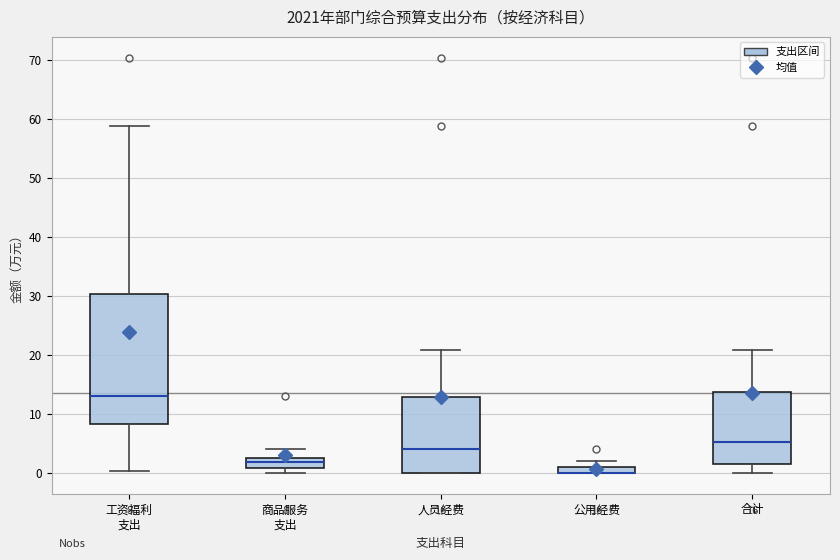

Which box is the tallest, from its lower edge to its upper edge?

工资福利 支出